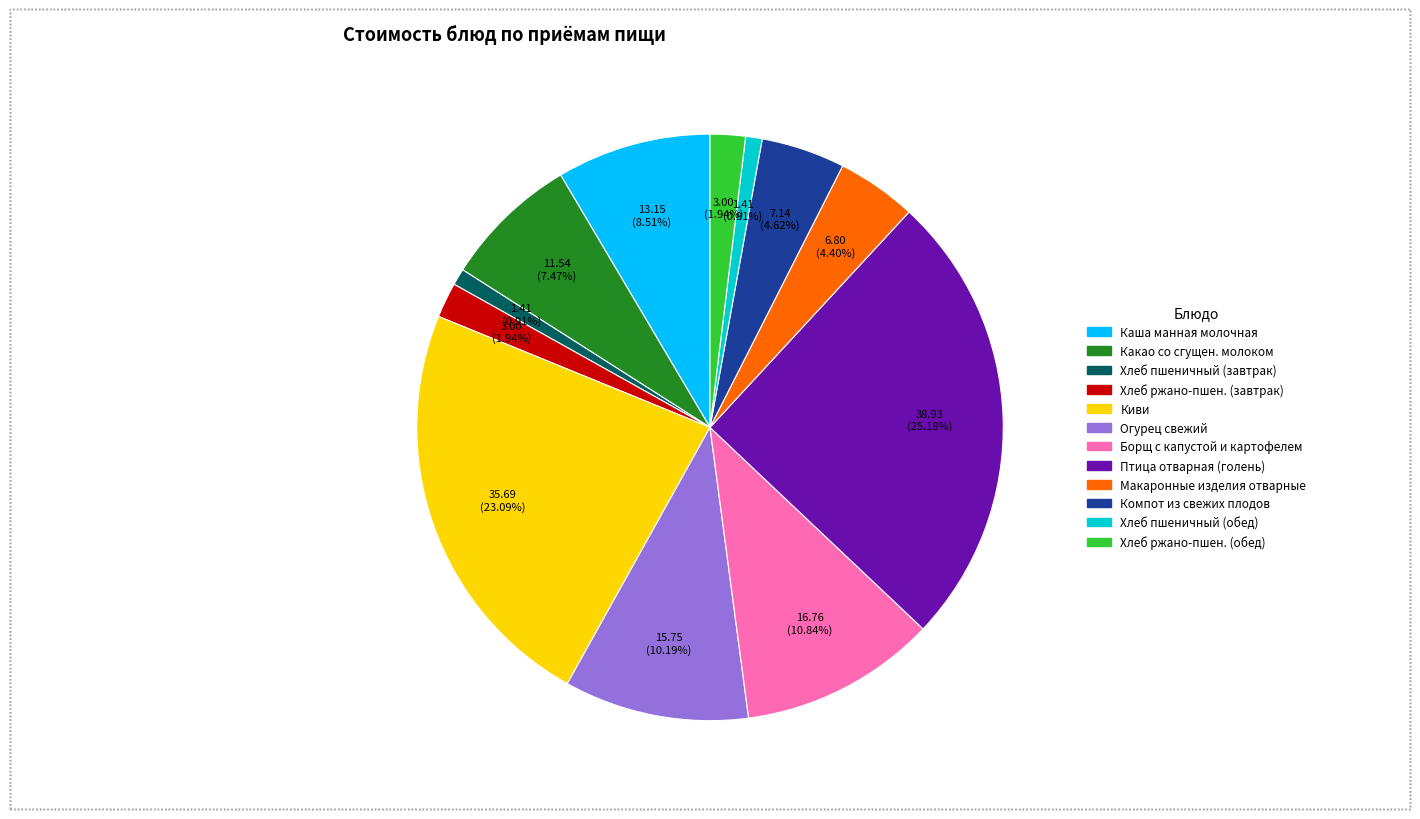

Is there any slice that represents more than half of the pie?

No